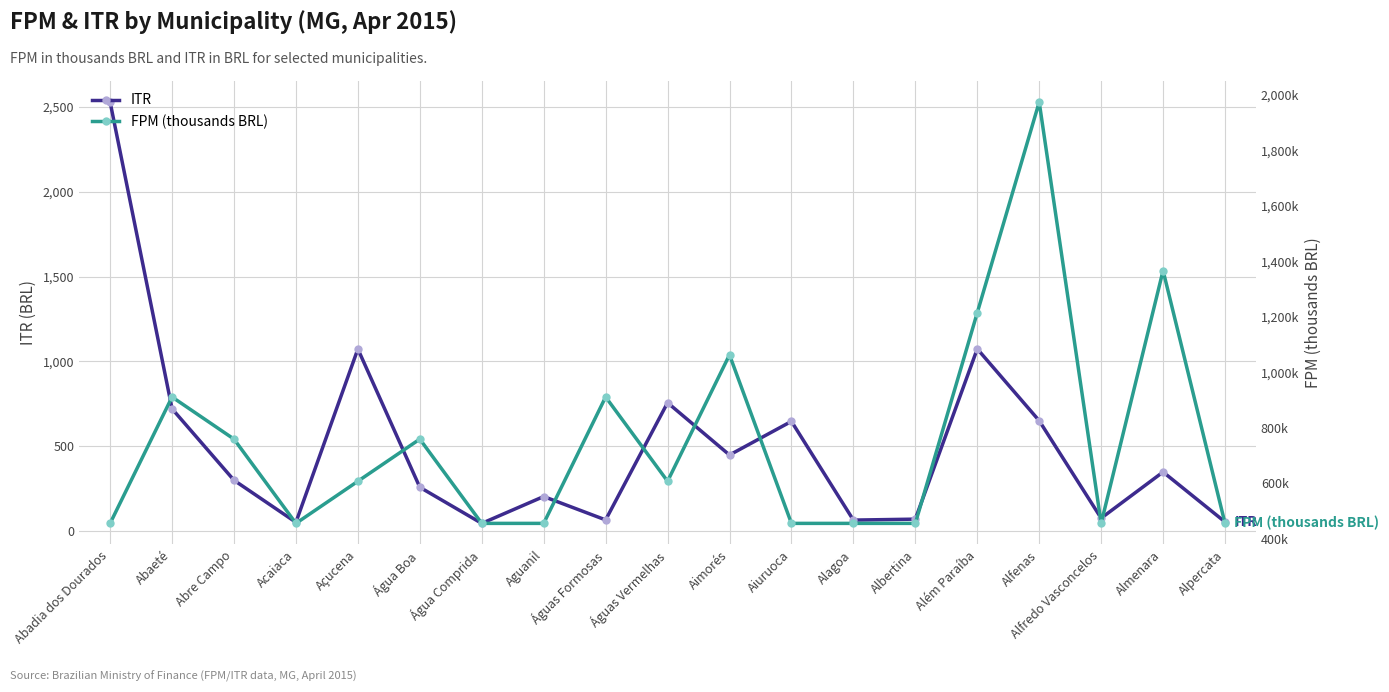

What is the smallest value displayed?

44.0